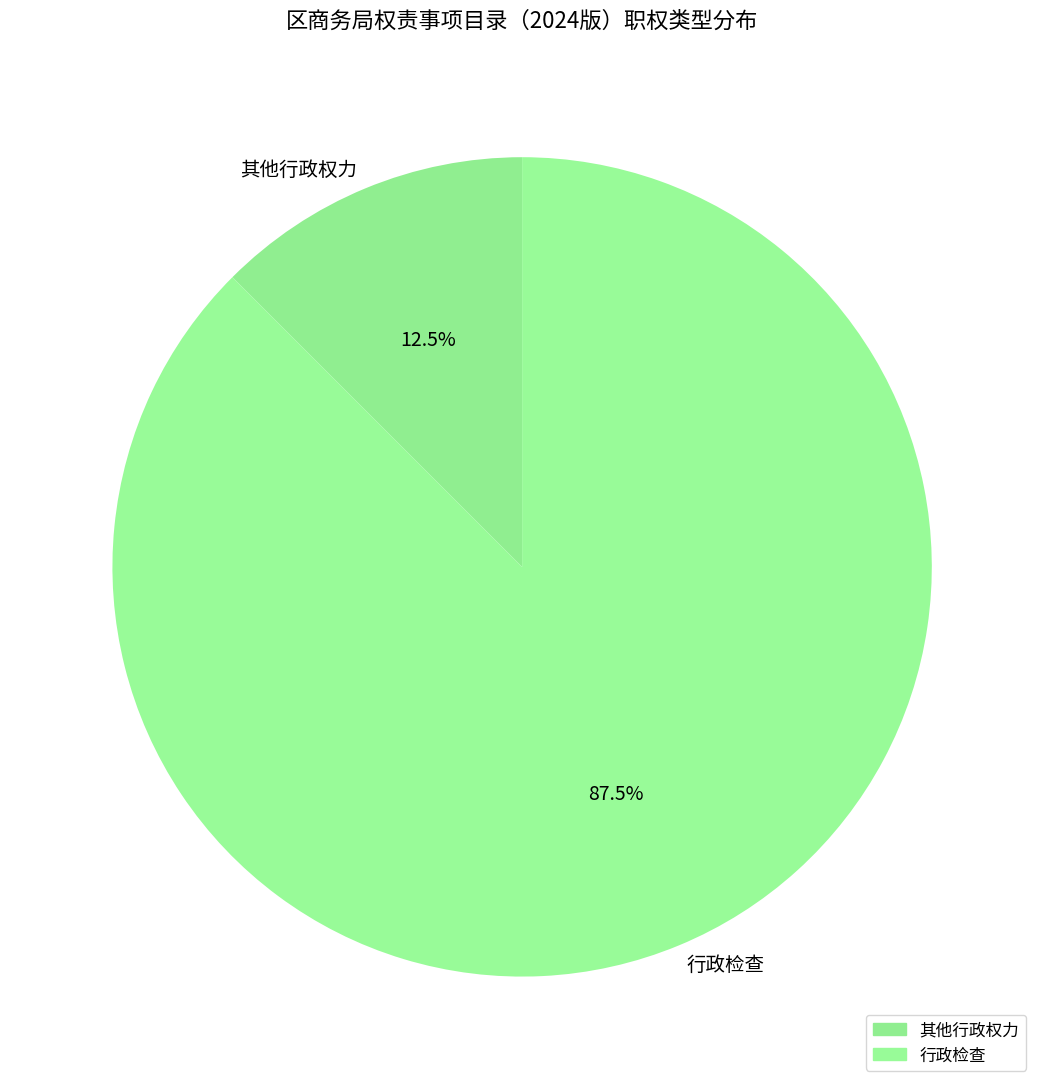

What is the ratio of the value at 行政检查 to the value at 其他行政权力?

7.0